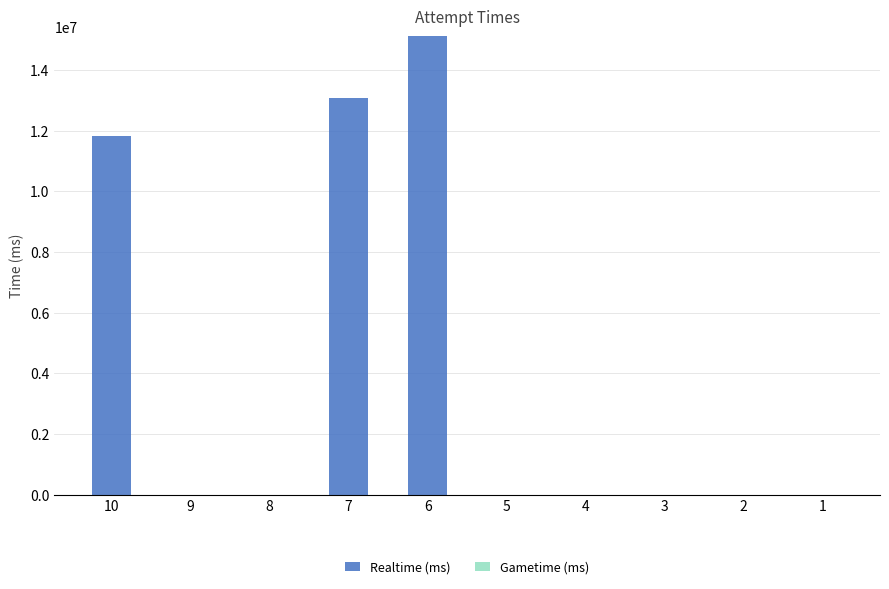

What is the change in value from 7 to 3?

-13074640